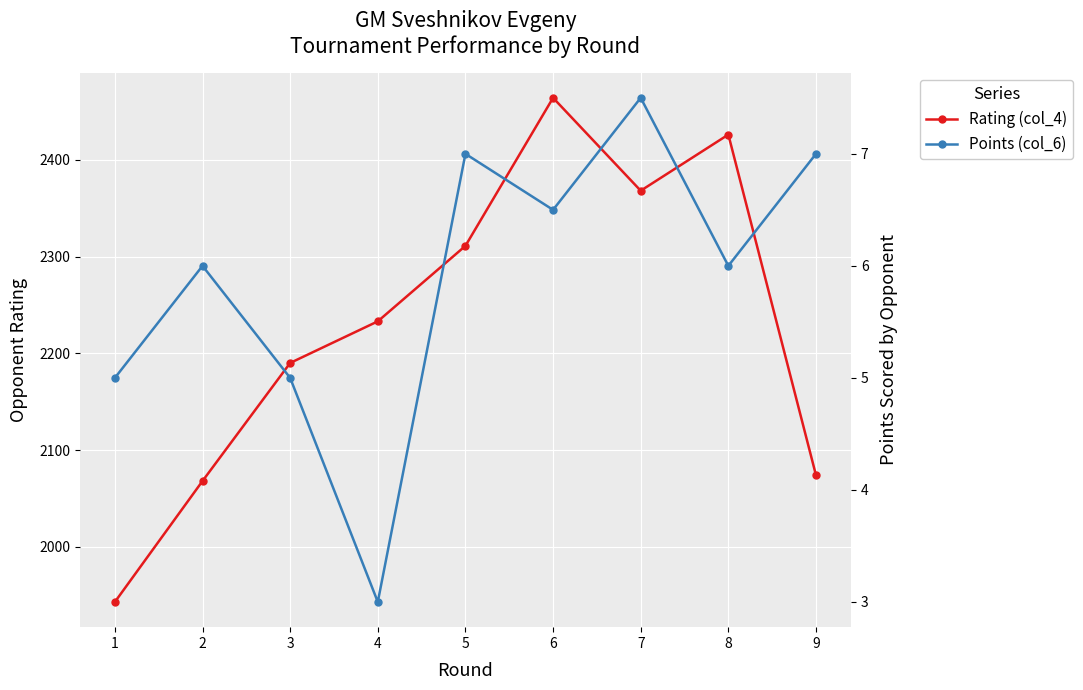

Which series has the largest total across all categories?

Rating (col_4)